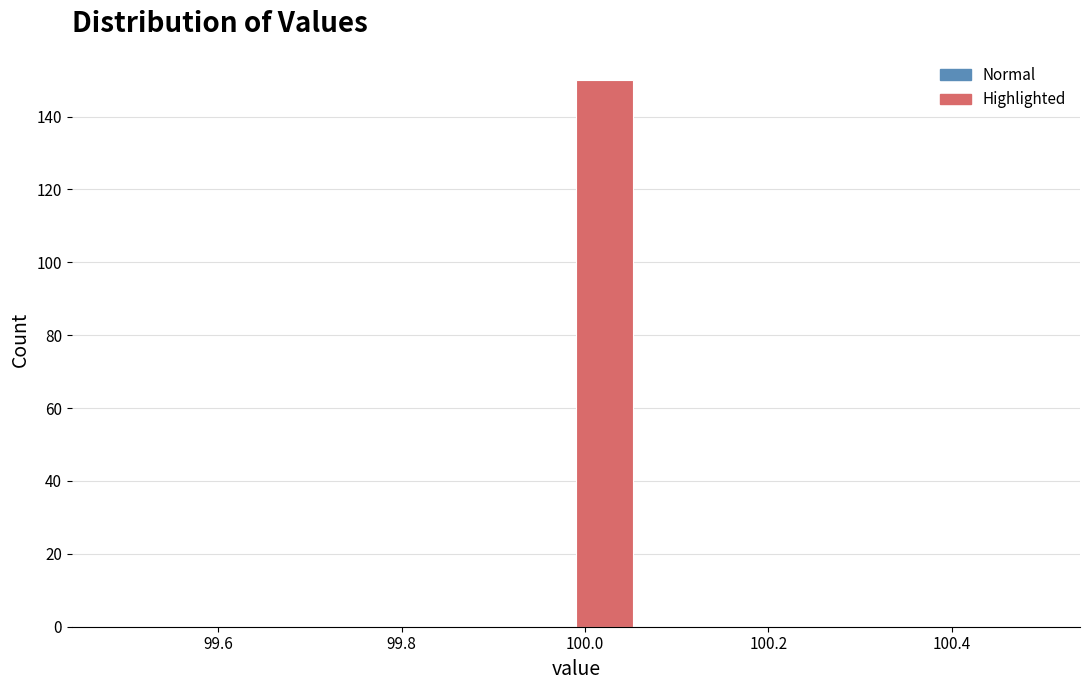

Read against the x-axis, roughly where is the centre of the tallest bar?

100.02